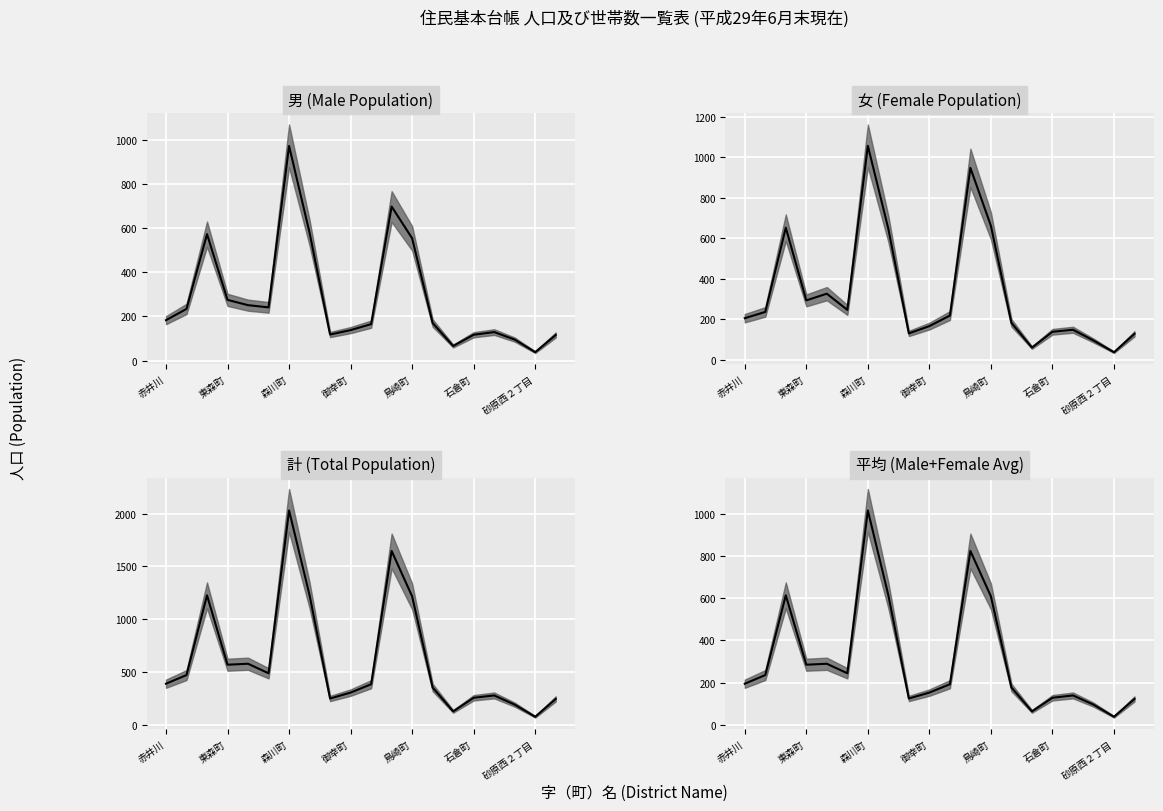

What position from the left is 森川町?

7